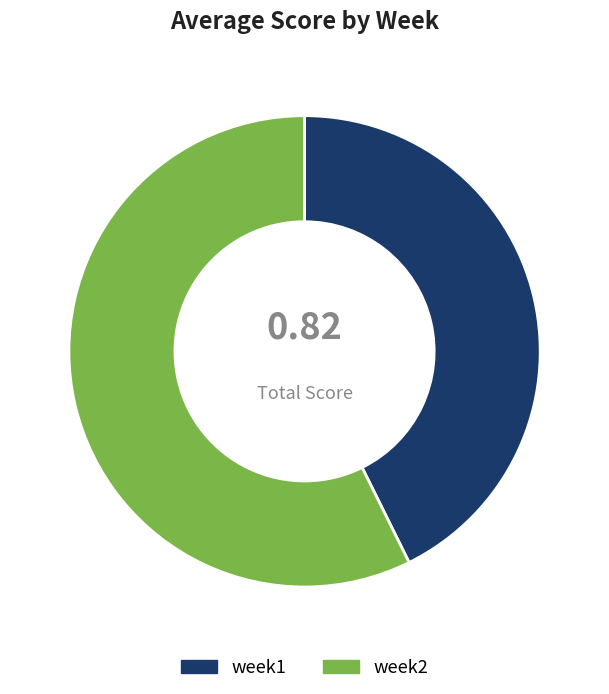

Which slice represents more than half of the pie?

week2